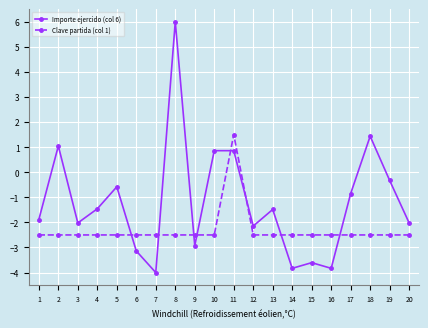

Reading left to right, transcribe all the data shown in this chart.

Importe ejercido (col 6): 1=-1.9	2=1.0	3=-2.0	4=-1.5	5=-0.6	6=-3.1	7=-4.0	8=6.0	9=-2.9	10=0.9	11=0.9	12=-2.1	13=-1.5	14=-3.8	15=-3.6	16=-3.8	17=-0.9	18=1.4	19=-0.3	20=-2.0
Clave partida (col 1): 1=-2.5	2=-2.5	3=-2.5	4=-2.5	5=-2.5	6=-2.5	7=-2.5	8=-2.5	9=-2.5	10=-2.5	11=1.5	12=-2.5	13=-2.5	14=-2.5	15=-2.5	16=-2.5	17=-2.5	18=-2.5	19=-2.5	20=-2.5